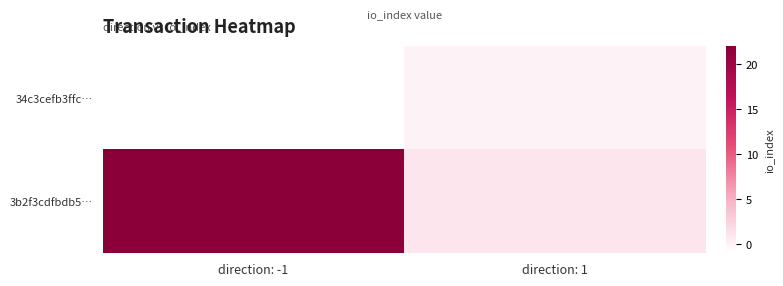

What is the smallest value displayed?

-1